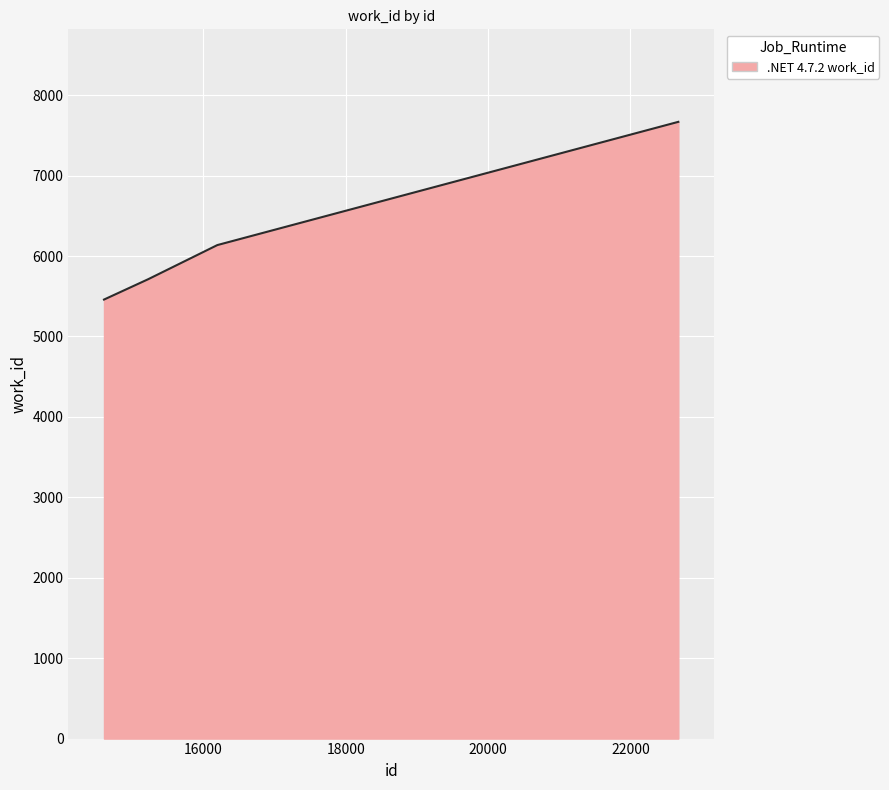

What is the smallest value displayed?

5459.0